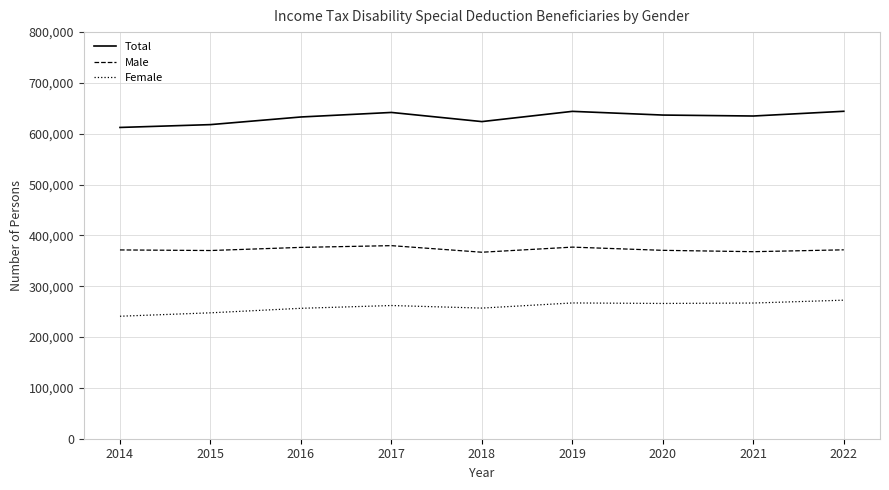

True or false: Total and Female cross at least once.

False